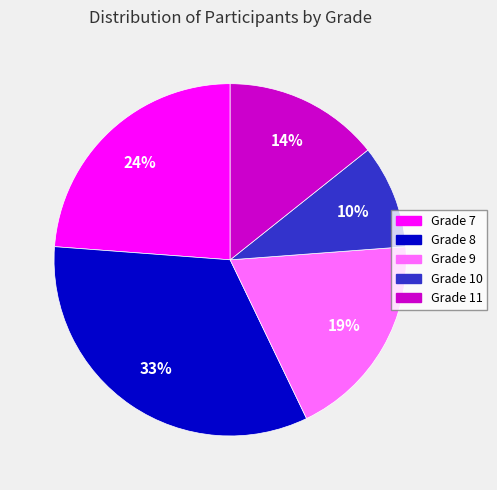

Count the number of slices in the pie.

5